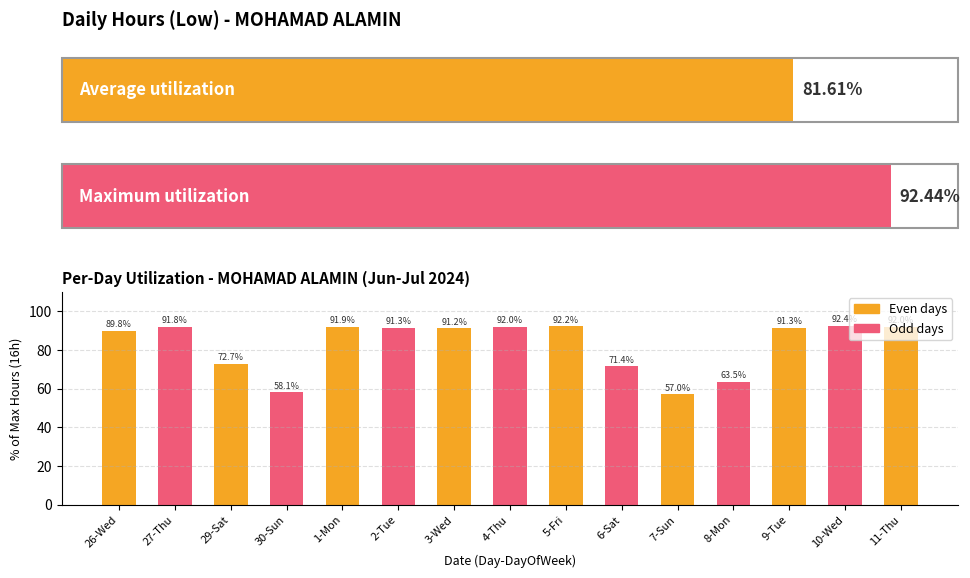

The value at 26-Wed is 149.9. True or false?

False